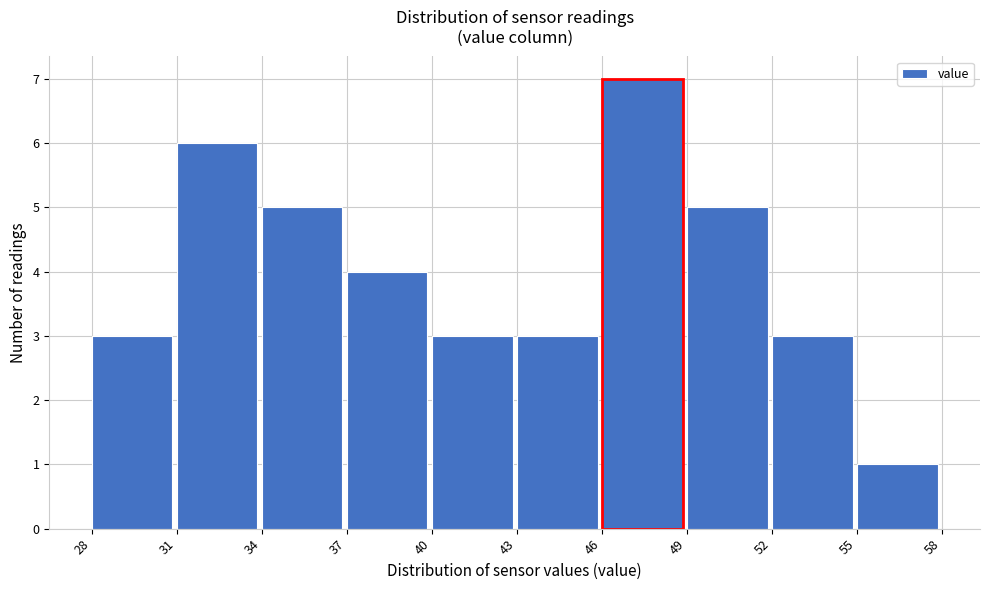

Reading left to right, list all the values displayed in this chart.

3	6	5	4	3	3	7	5	3	1